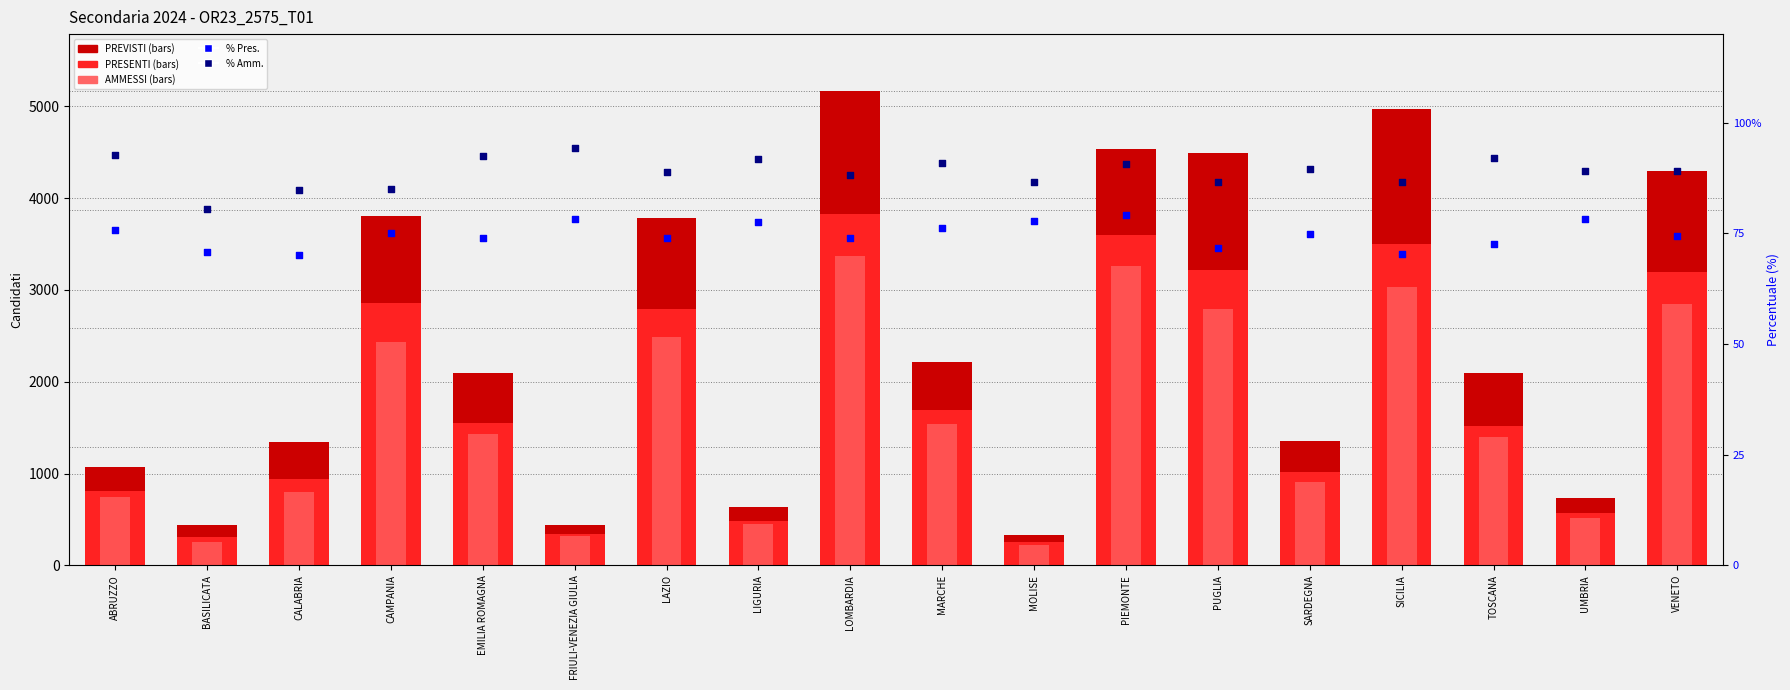

At how many categories does at least one series exceed 1978?

10